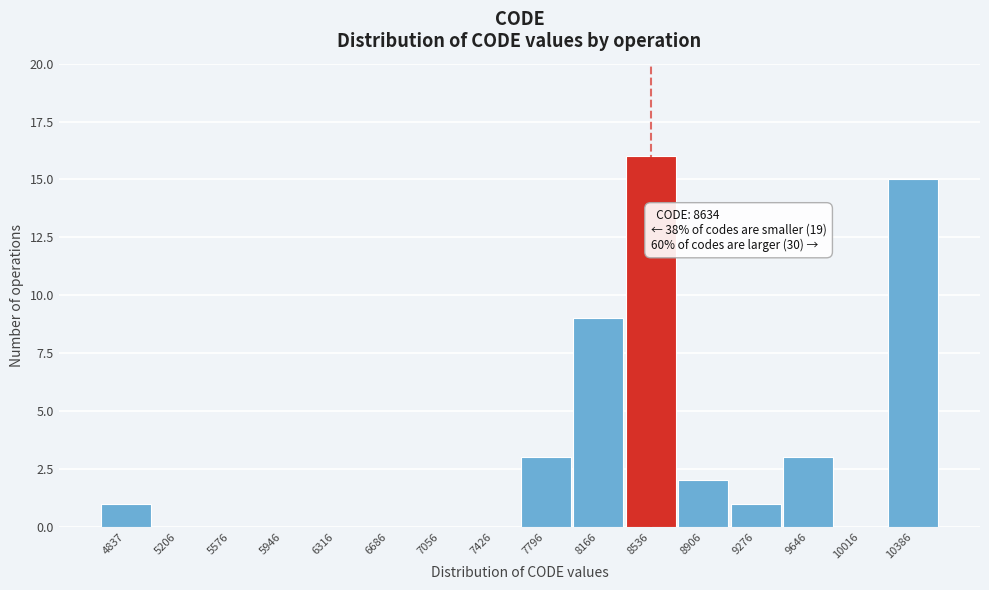

Reading right to left, transcribe all the data shown in this chart.

10386=15	10016=0	9646=3	9276=1	8906=2	8536=16	8166=9	7796=3	7426=0	7056=0	6686=0	6316=0	5946=0	5576=0	5206=0	4837=1